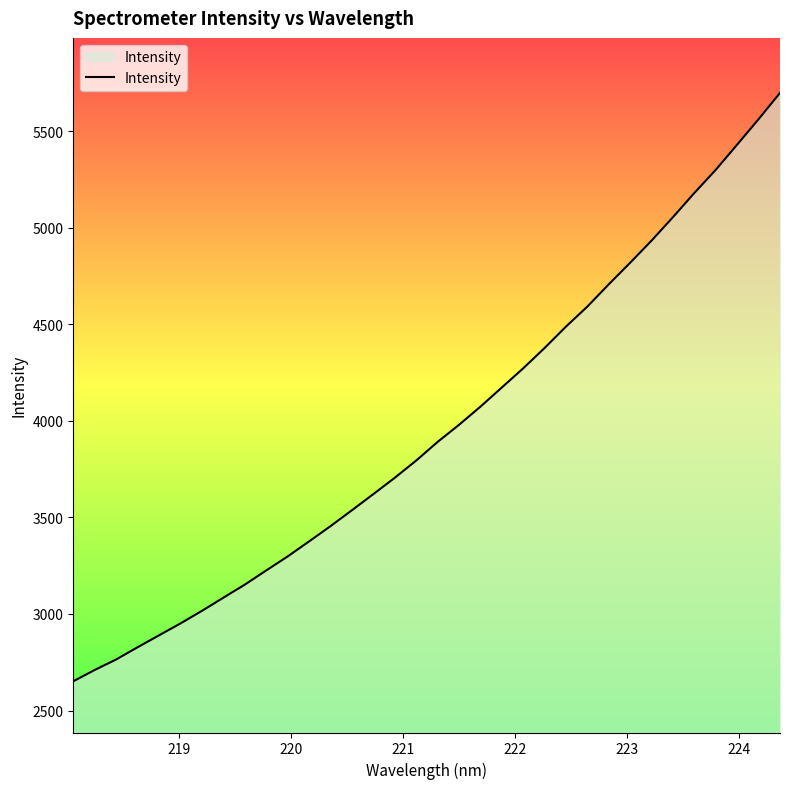

What is the minimum value shown in the chart?

2651.5